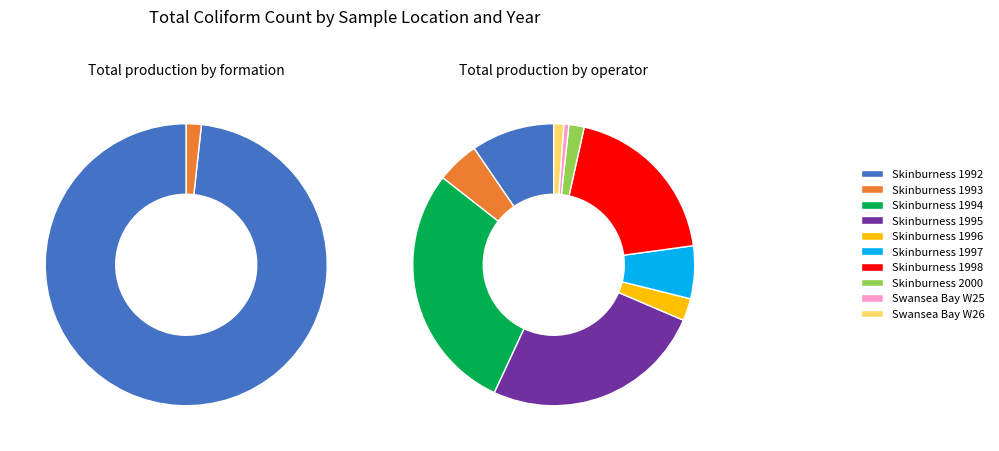

To the nearest percent, what percentage of the pie is Skinburness 1994?

29%